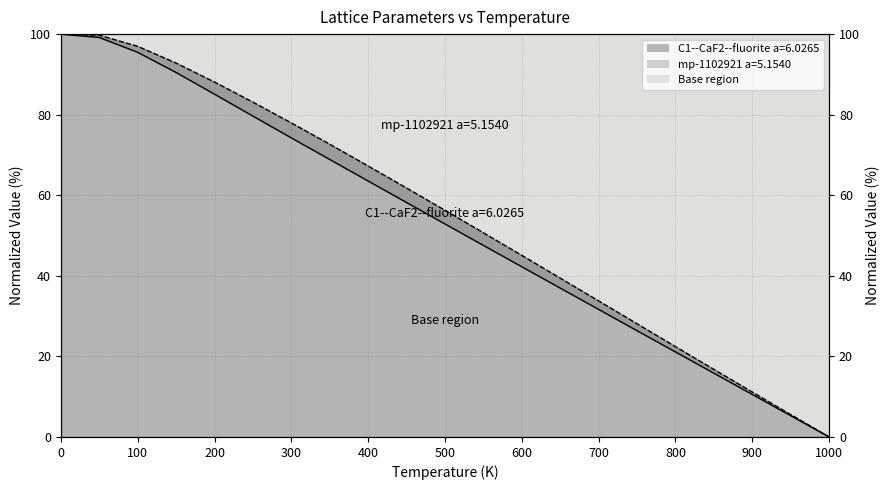

Reading left to right, transcribe all the data shown in this chart.

C1--CaF2--fluorite a=6.0265: 100.0	99.7	97.0	92.8	88.1	83.1	78.0	72.7	67.3	61.8	56.3	50.7	45.1	39.4	33.8	28.1	22.4	16.8	11.1	5.5	0.0
mp-1102921 a=5.1540: 100.0	99.2	95.5	90.5	85.1	79.6	74.2	68.9	63.5	58.2	52.9	47.6	42.3	37.0	31.7	26.4	21.1	15.8	10.5	5.3	0.0